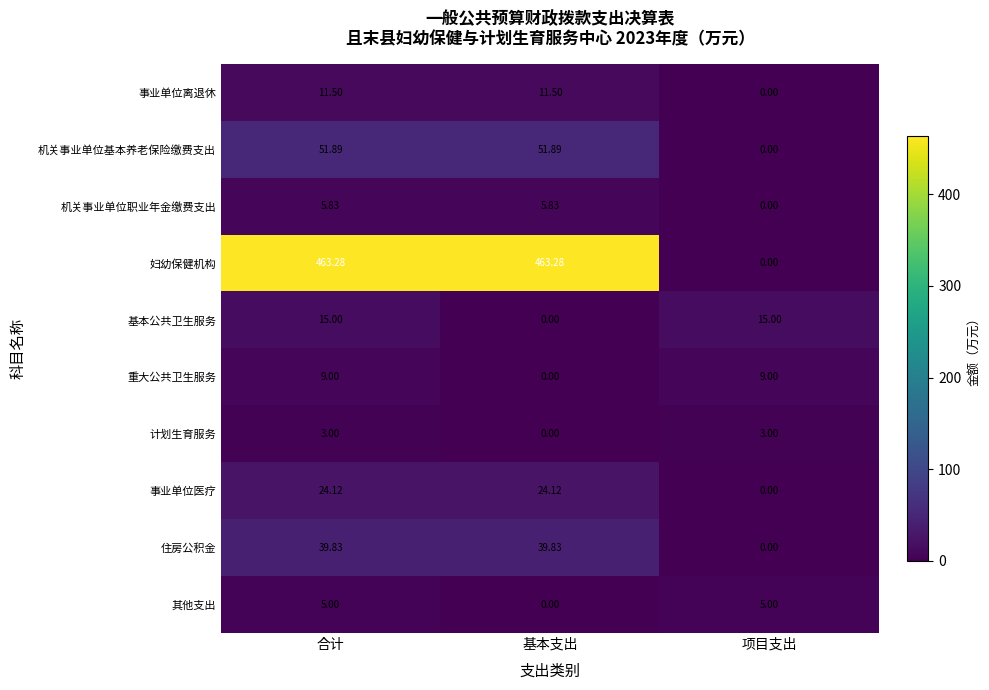

List the series in order of their peak value, highest first.

妇幼保健机构, 机关事业单位基本养老保险缴费支出, 住房公积金, 事业单位医疗, 基本公共卫生服务, 事业单位离退休, 重大公共卫生服务, 机关事业单位职业年金缴费支出, 其他支出, 计划生育服务